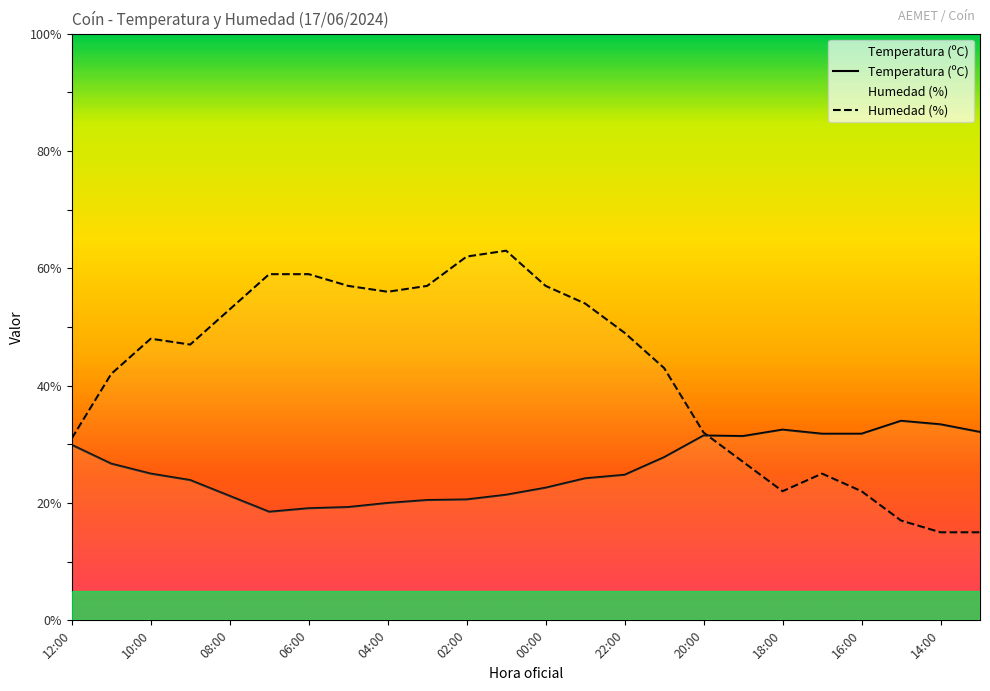

How many lines are shown in the chart?

2